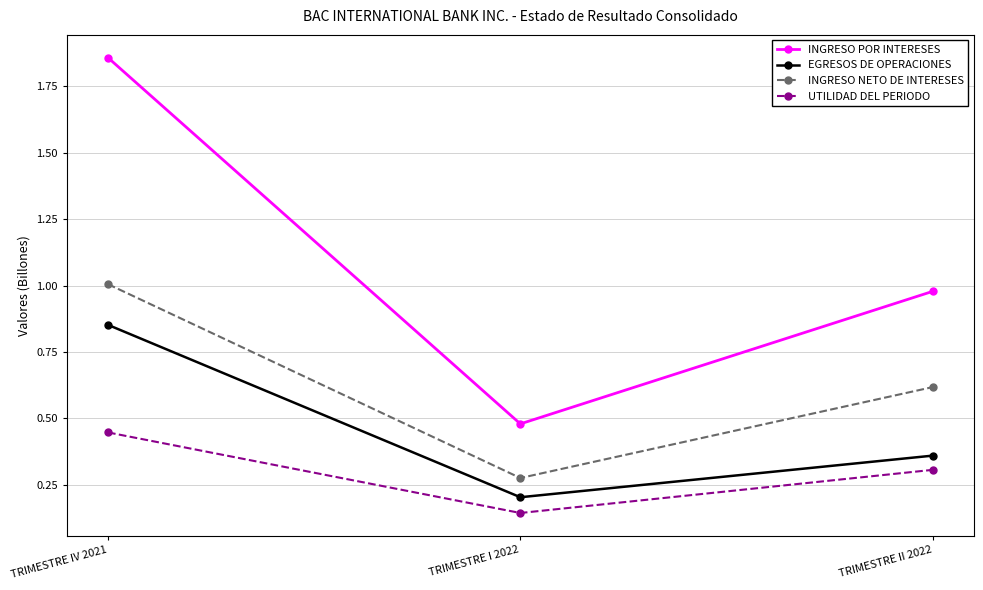

How many EGRESOS DE OPERACIONES values are between 0 and 1?

3